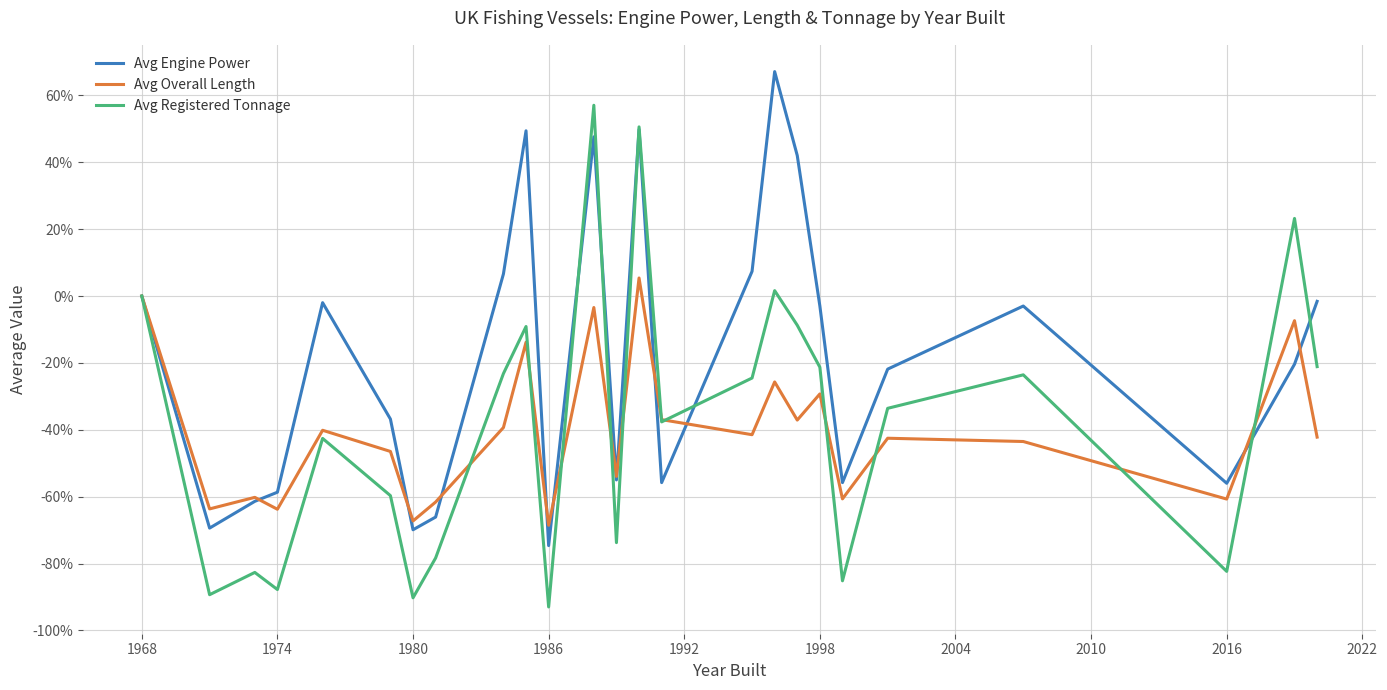

Which series has the largest total across all categories?

Avg Engine Power